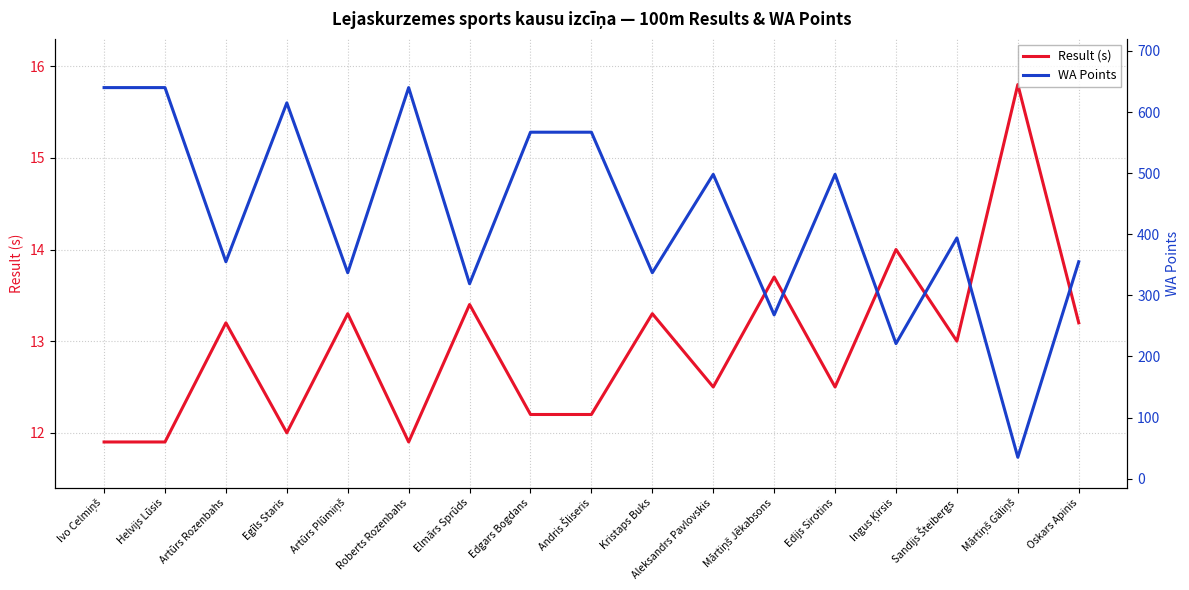

Which series changed the most between Artūrs Rozenbahs and Artūrs Plūmiņš?

WA Points